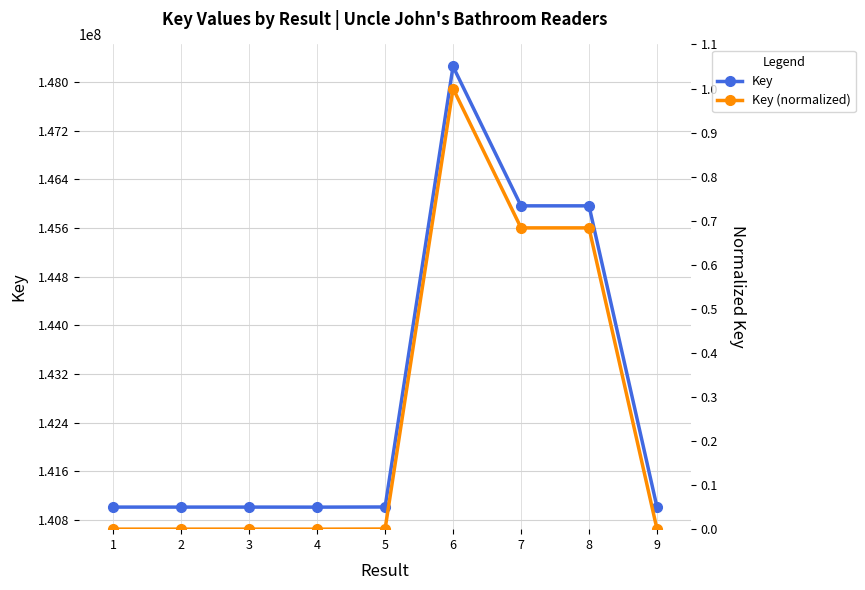

Which label corresponds to the smallest value in the chart?

4